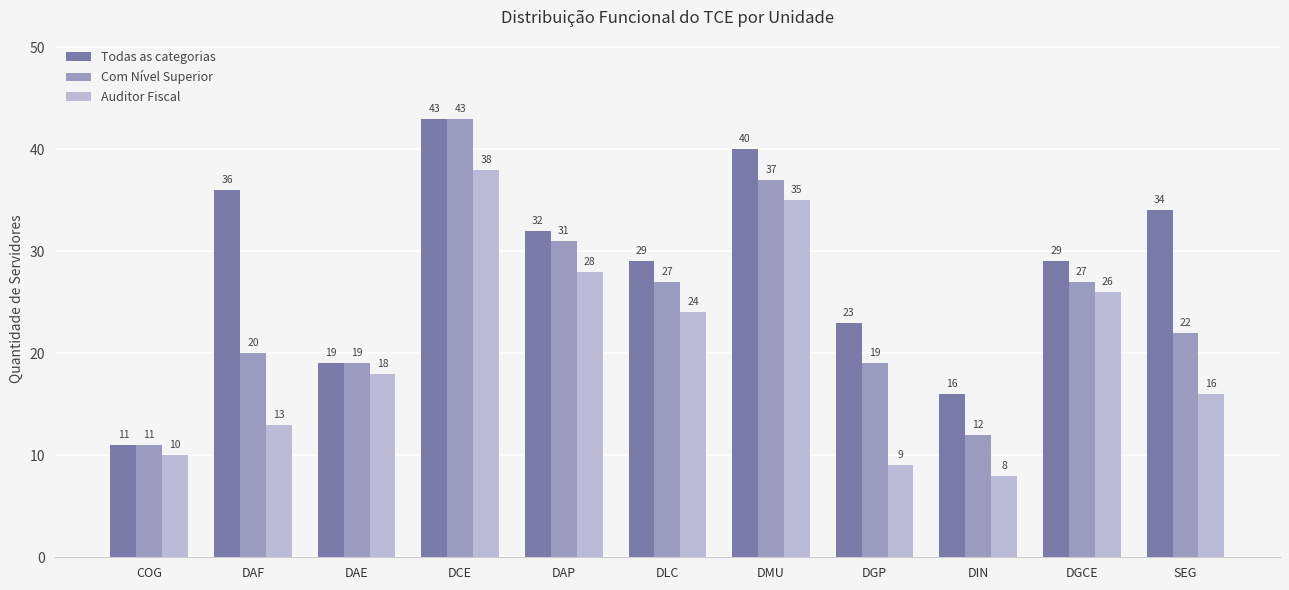

What is the label of the 2nd bar from the right?

DGCE